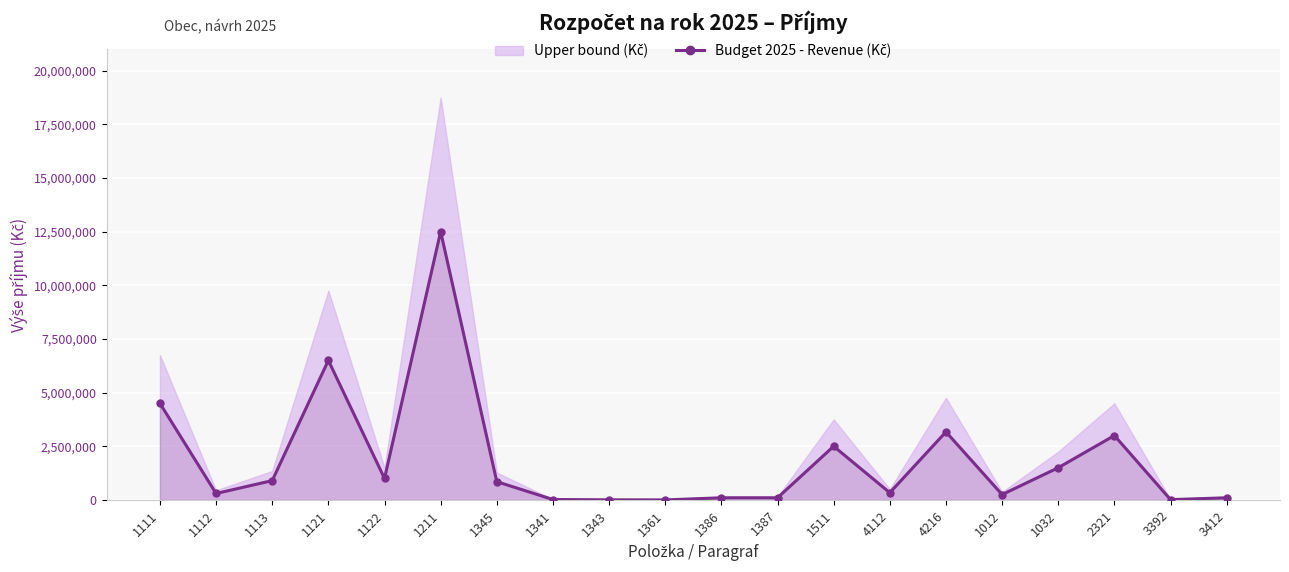

True or false: the data has more than 0 interior local peaks.

True